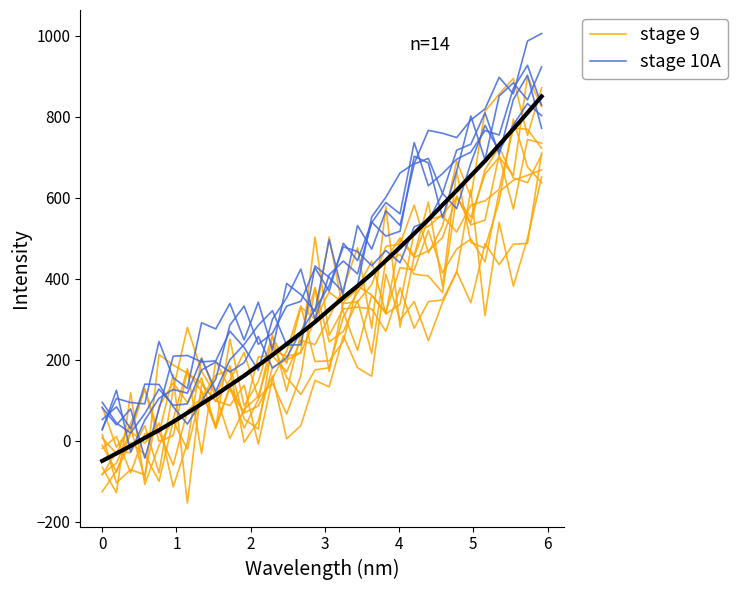

Rank the series by their maximum value, from highest to lowest.

stage 10A, stage 9